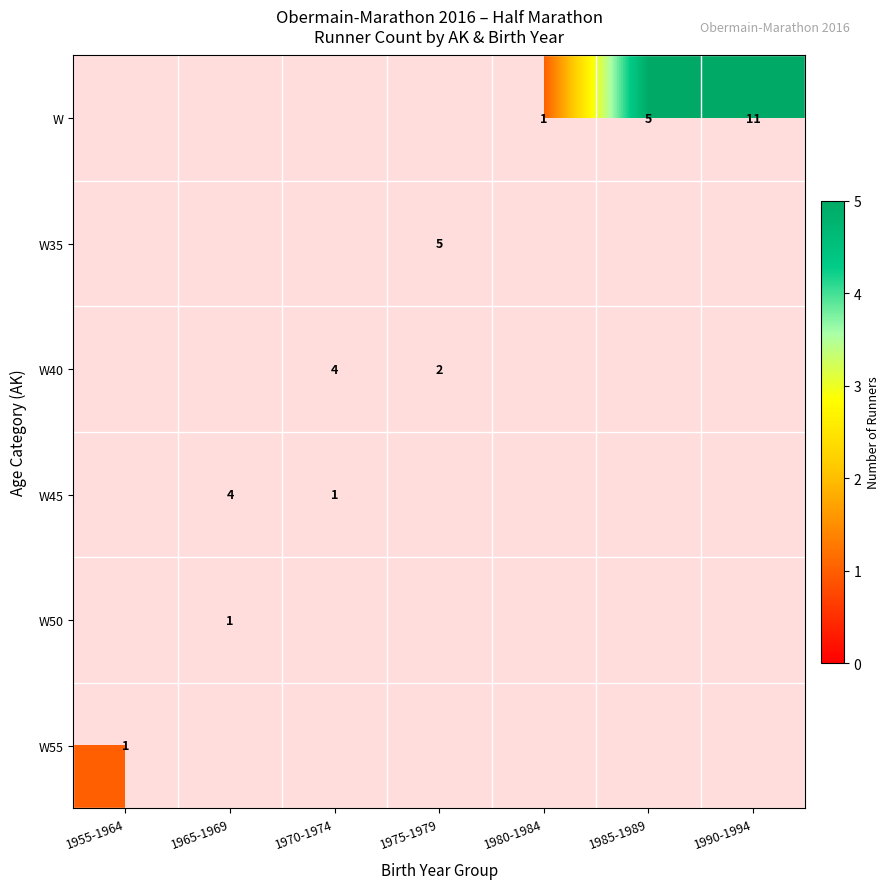

True or false: W has a value of 11.0 at 1990-1994.

True